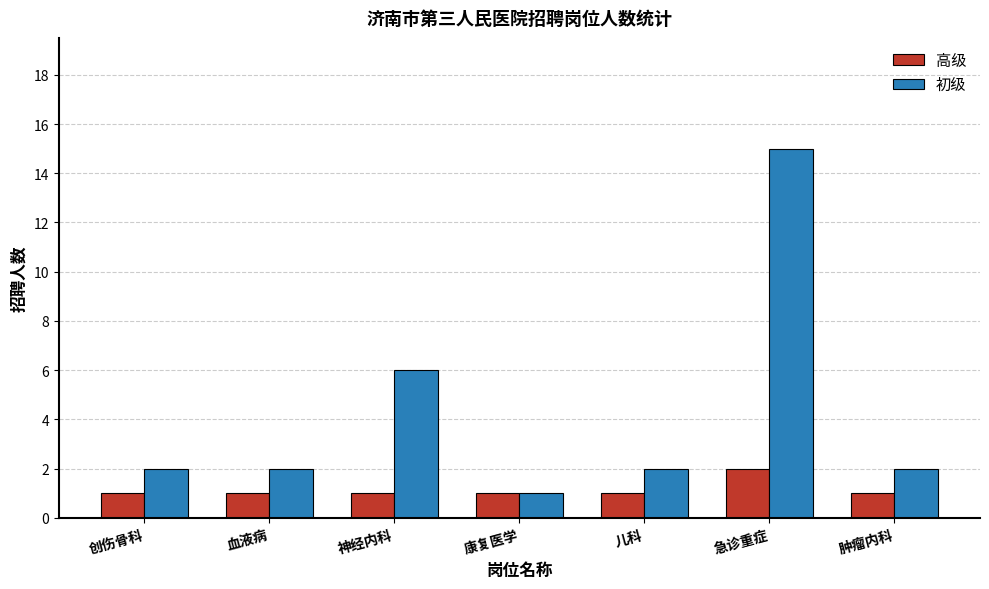

How many data points does each series have?

7